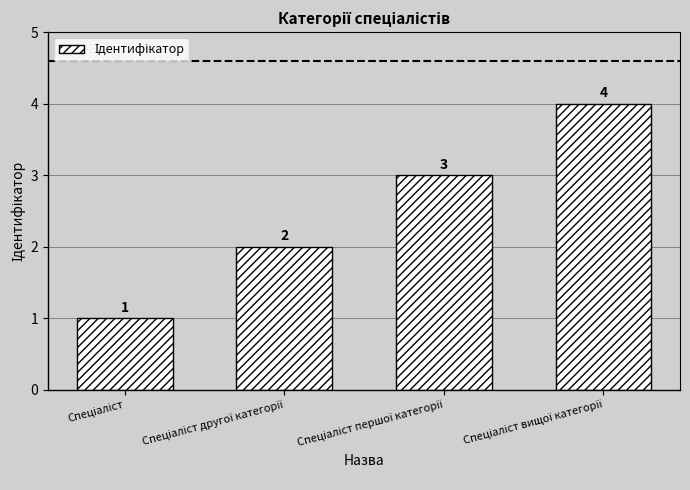

How many data points does each series have?

4